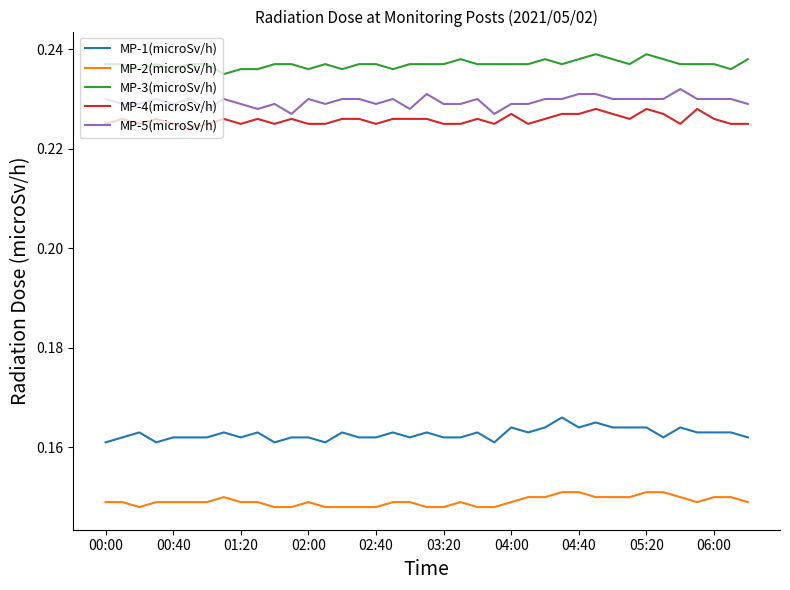

Does the chart display data point markers on the line(s)?

No